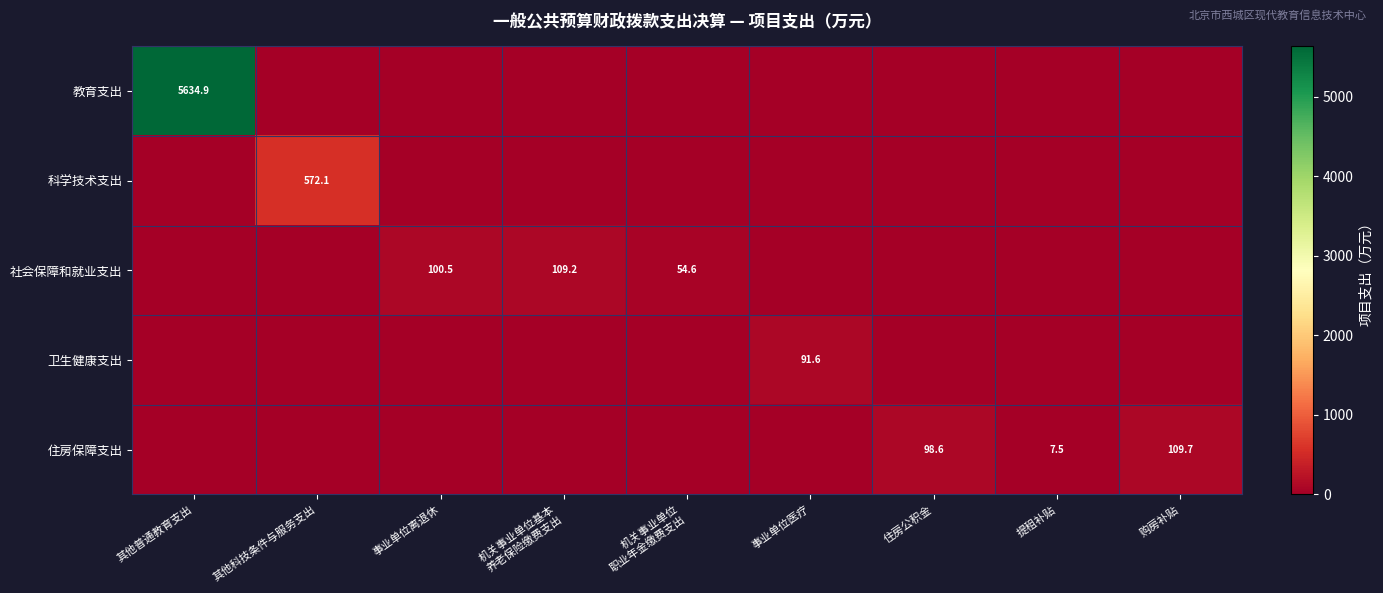

Is it true that 住房保障支出 equals 29.7 at 购房补贴?

False